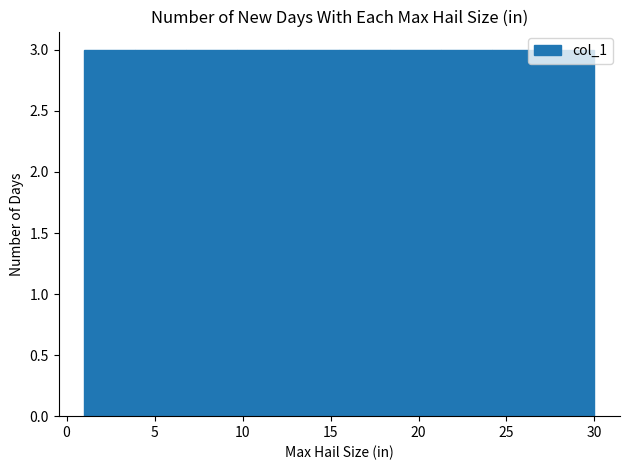

Reading left to right, list every bar in this chart as the range it spans on the x-axis followed by its height. Neither the bar edges nor the heights are printed on the chart, so give them approximately, as read against the axes.

1.0 to 3.9: 3
3.9 to 6.8: 3
6.8 to 9.7: 3
9.7 to 12.6: 3
12.6 to 15.5: 3
15.5 to 18.4: 3
18.4 to 21.3: 3
21.3 to 24.2: 3
24.2 to 27.1: 3
27.1 to 30.0: 3